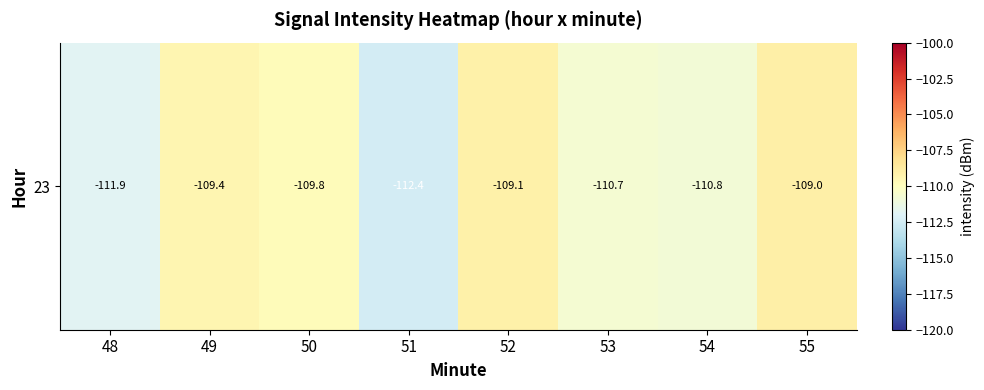

Reading left to right, what are all the values shown in this chart?

48=-111.9	49=-109.4	50=-109.8	51=-112.4	52=-109.1	53=-110.7	54=-110.8	55=-109.0